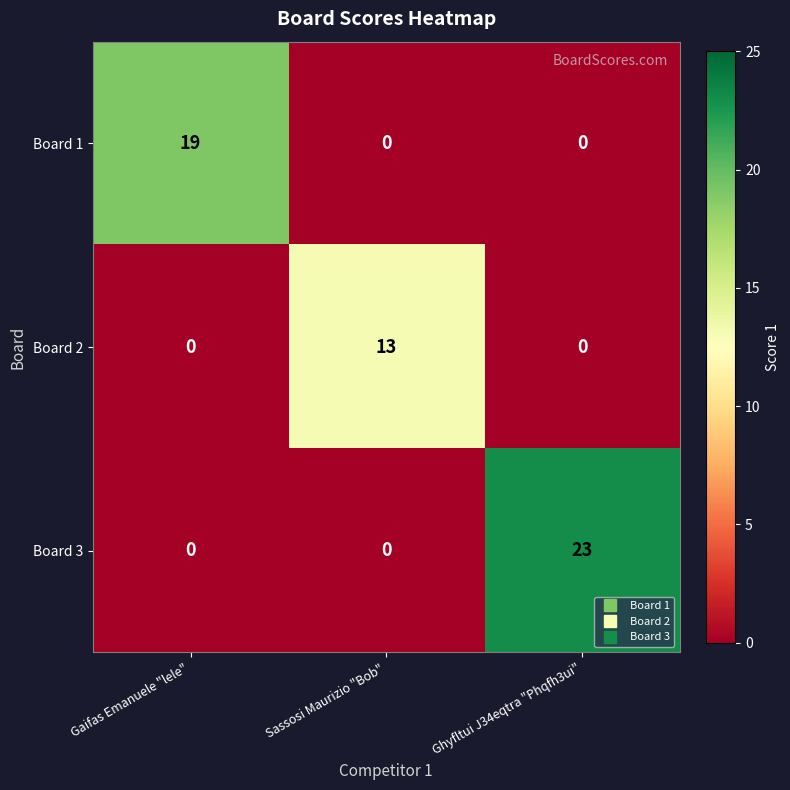

Which series changed the most between Sassosi Maurizio "Bob" and Ghyfltui J34eqtra "Phqfh3ui"?

Board 3